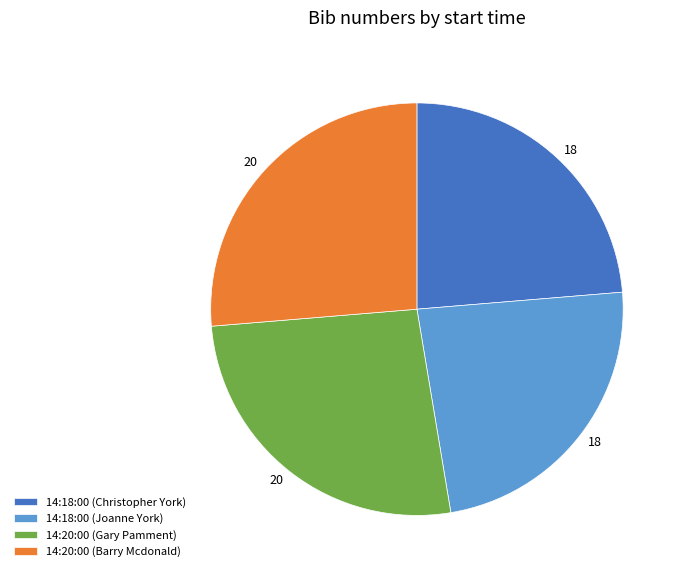

Does any single category account for the majority?

No